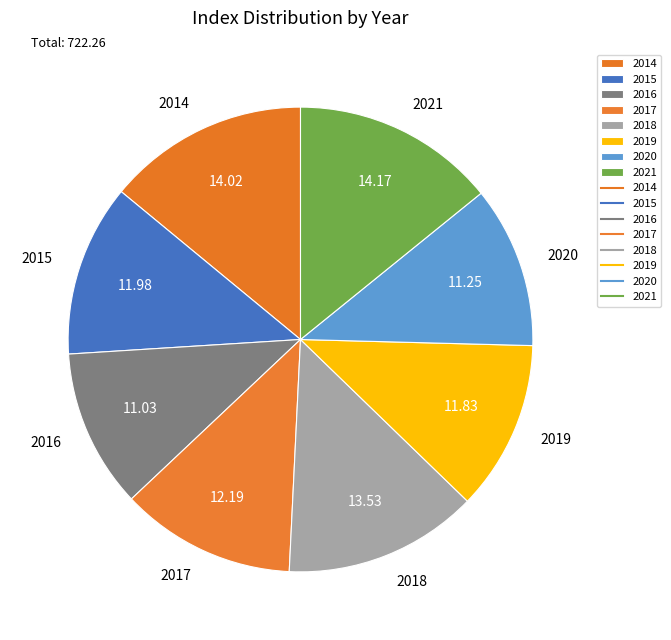

Is it true that 2021 is 14% of the pie?

True